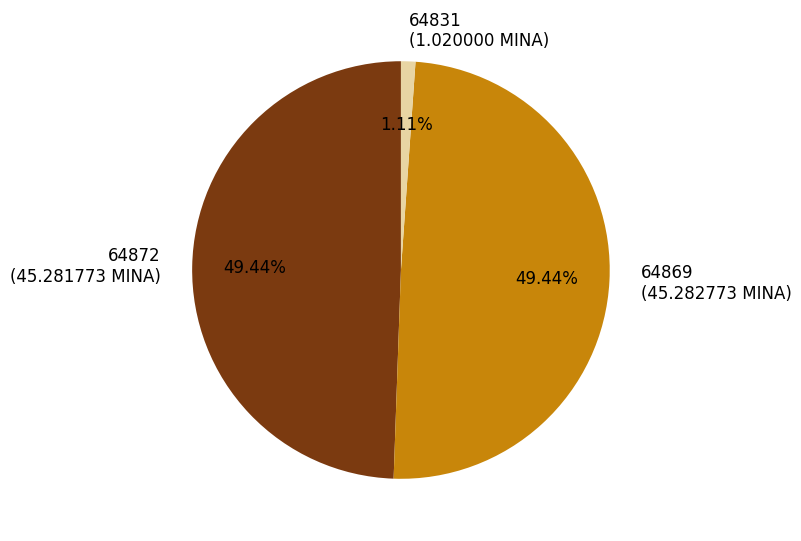

Between 64869 and 64831, which is larger?

64869